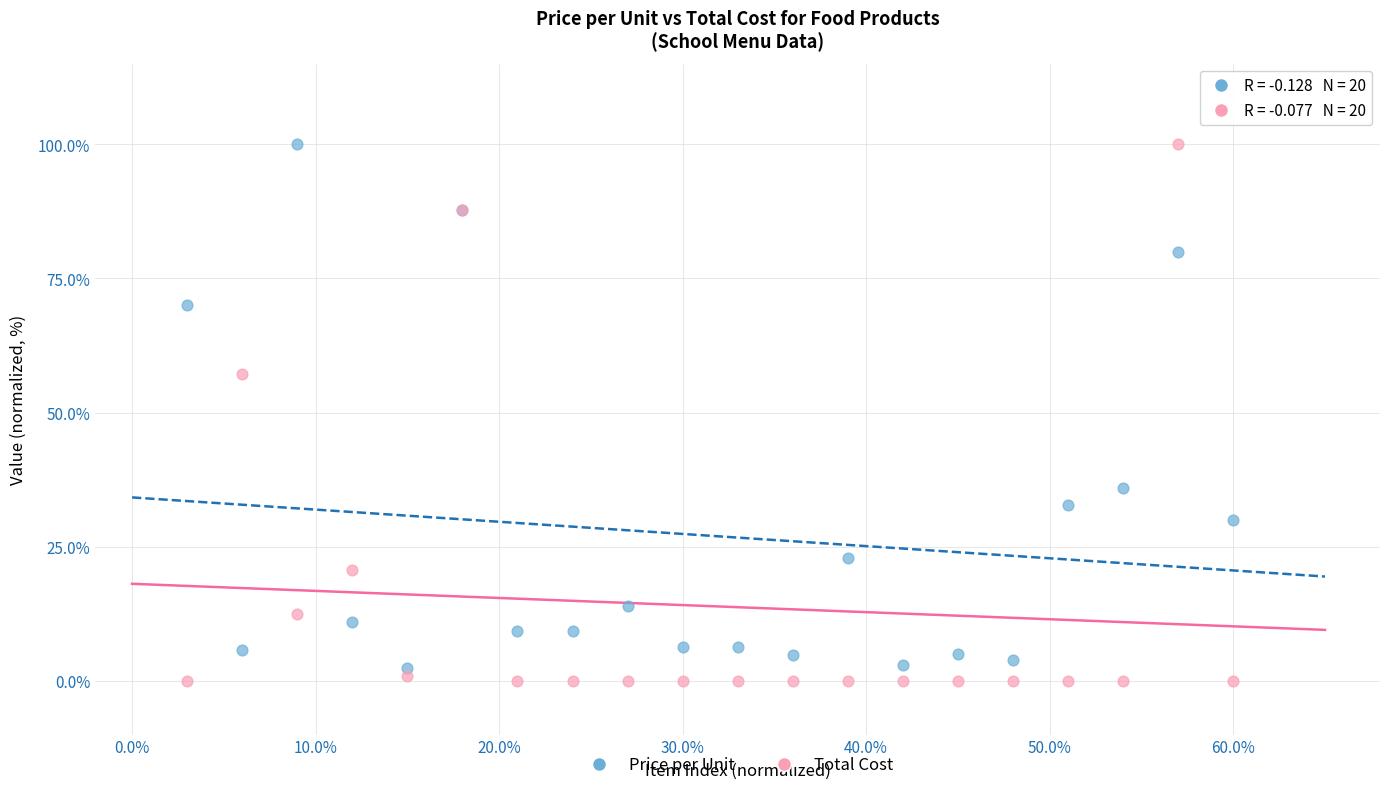

Across all series, what Y value is closest to 50?

57.1